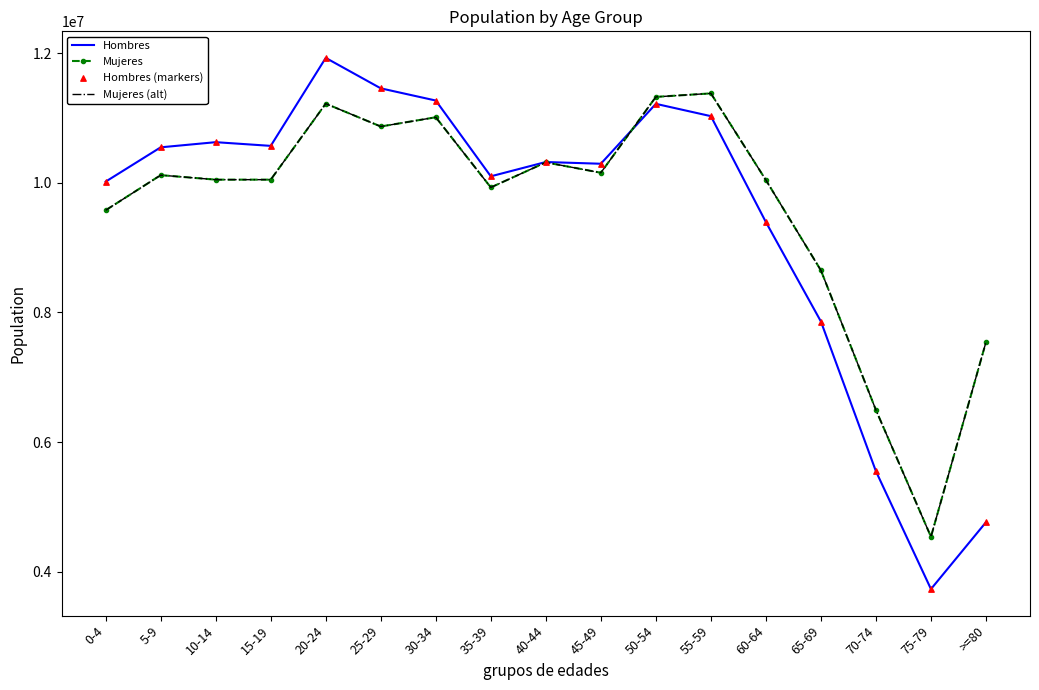

Is the value of Hombres at 15-19 greater than the value of Mujeres at 70-74?

Yes